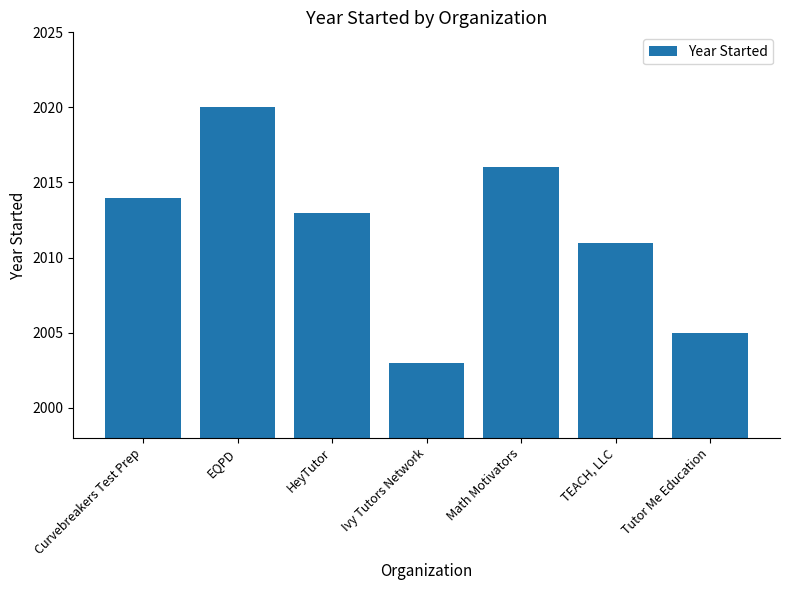

How many data points does each series have?

7